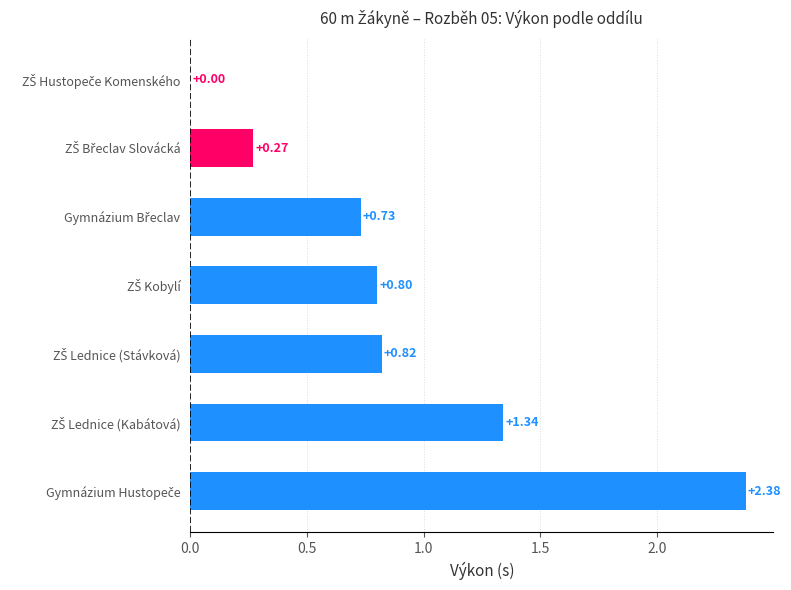

Are the bars horizontal?

Yes